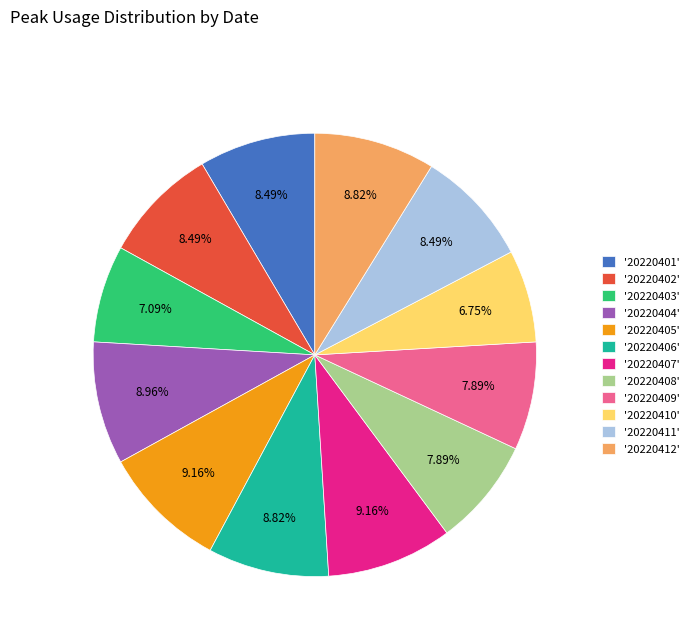

What is the ratio of the value at '20220412' to the value at '20220410'?

1.3